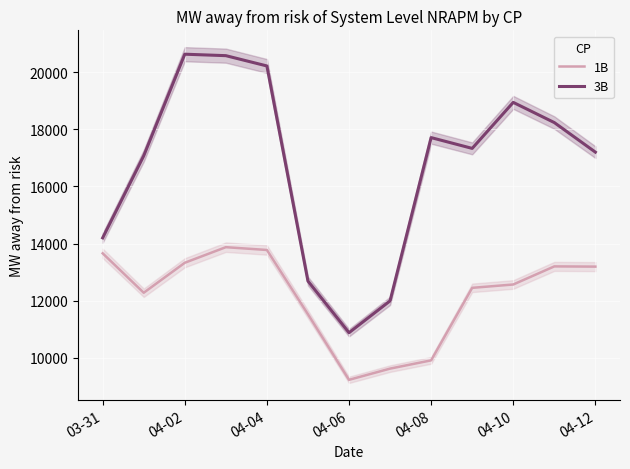

What is the lowest value of the 3B series?

10884